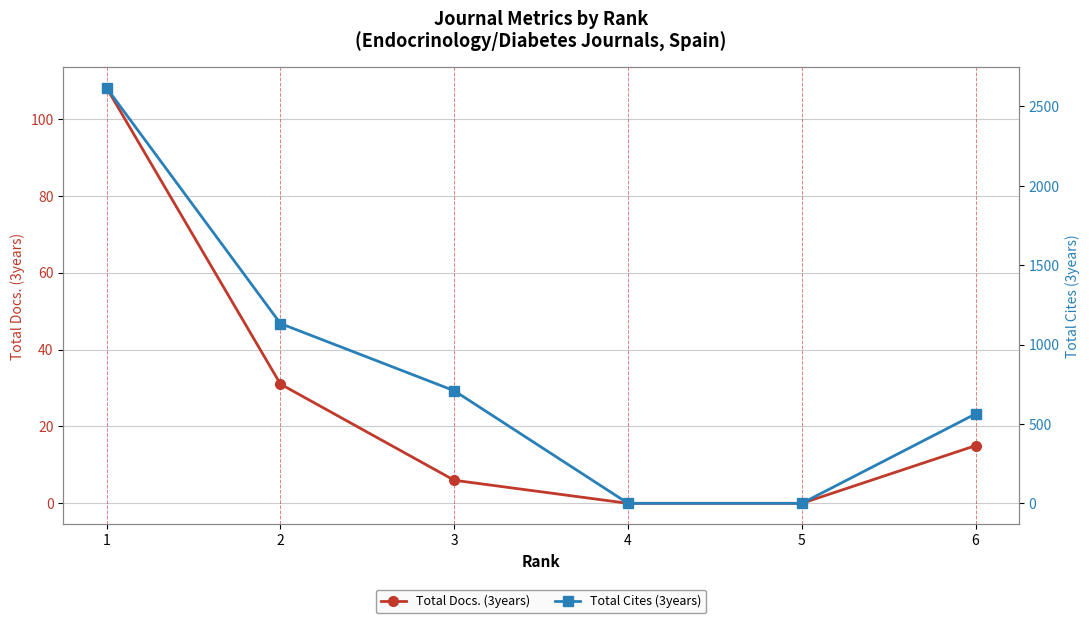

How many data points in Total Docs. (3years) are above 15?

2